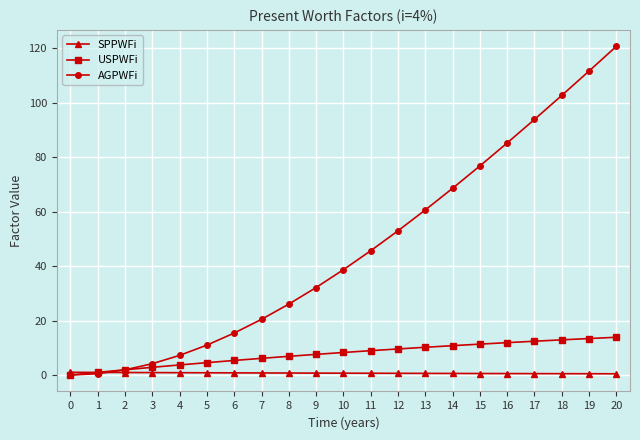

What is the difference between the maximum and second lowest values in the USPWFi series?

12.9